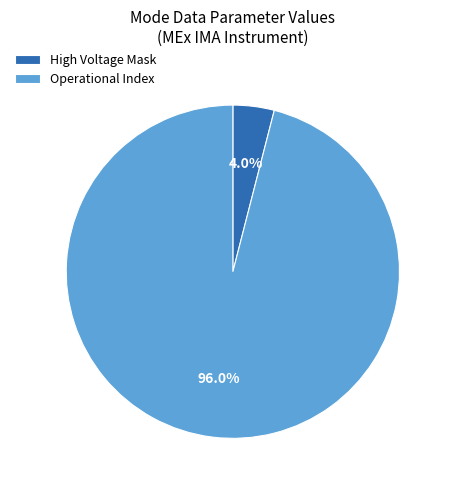

Rank the categories by value from lowest to highest.

High Voltage Mask, Operational Index